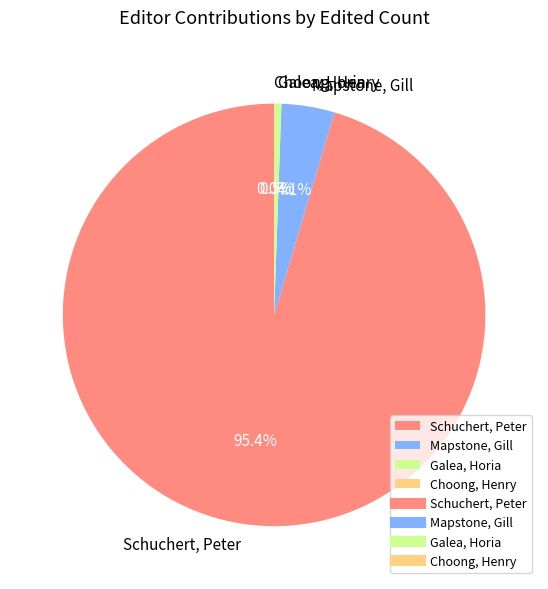

Between Galea, Horia and Schuchert, Peter, which is larger?

Schuchert, Peter